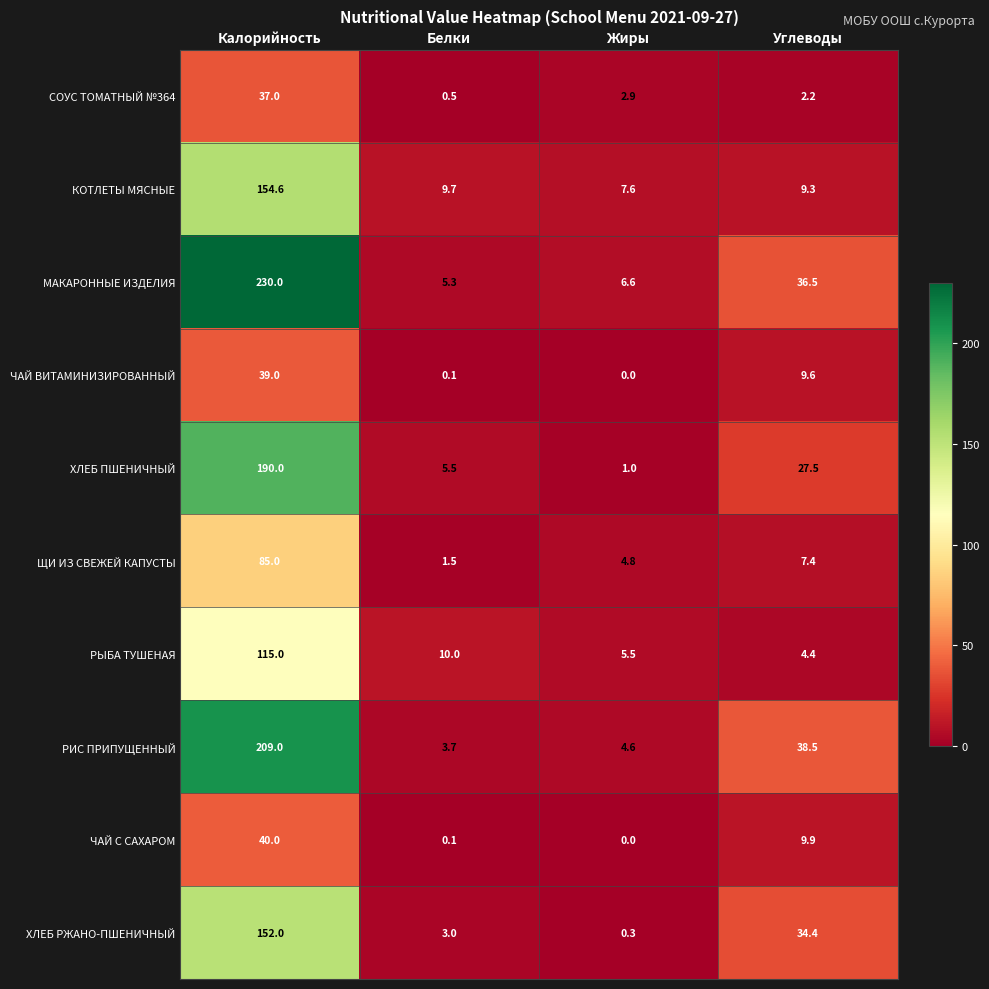

What is the difference between the second highest and minimum values in the СОУС ТОМАТНЫЙ №364 series?

2.4